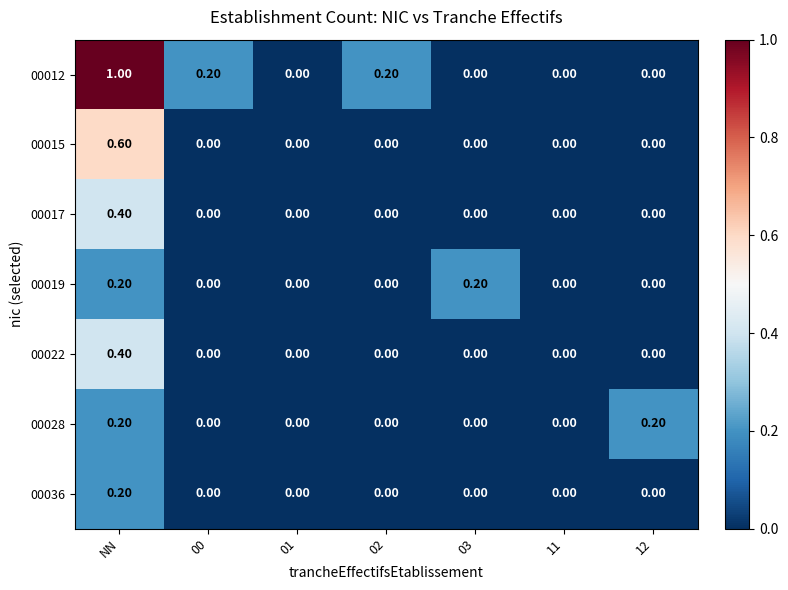

What is the sum of the 00022 values at 00 and NN?

0.4